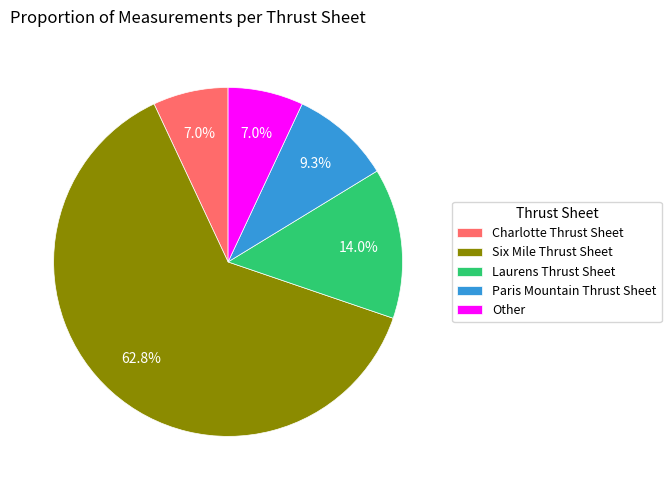

What is the ratio of the value at Other to the value at Charlotte Thrust Sheet?

1.0